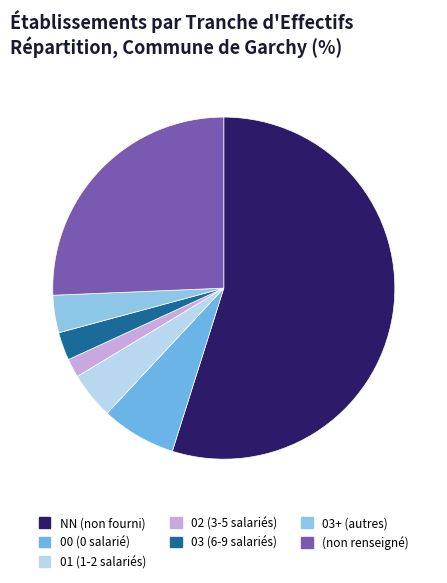

Which slice is the smallest?

02 (3-5 salariés)